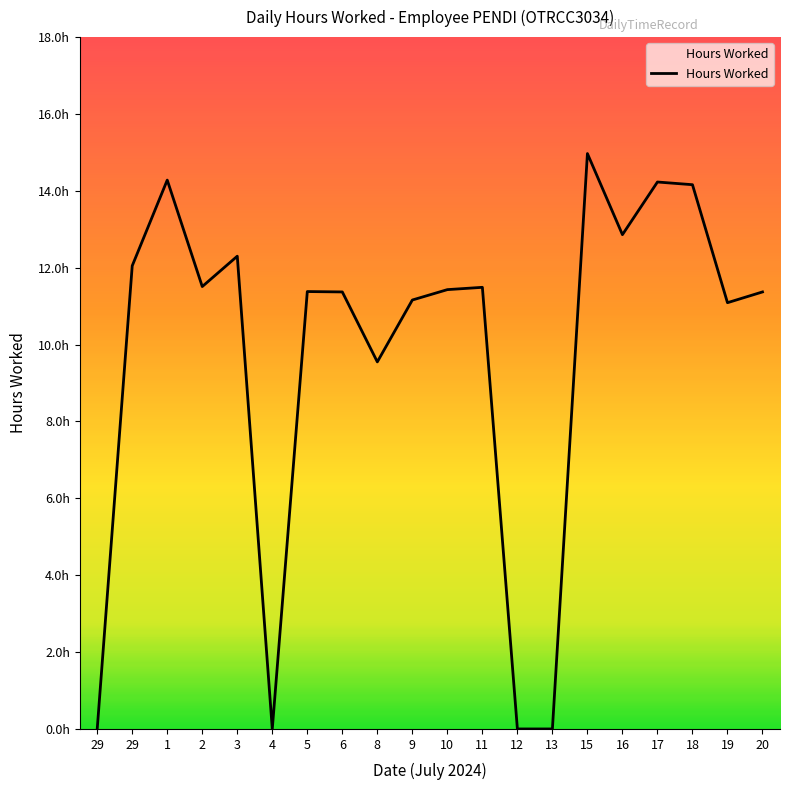

List the labels in order of value, smallest first.

29, 4, 12, 13, 8, 19, 9, 6, 20, 5, 10, 11, 2, 29, 3, 16, 18, 17, 1, 15